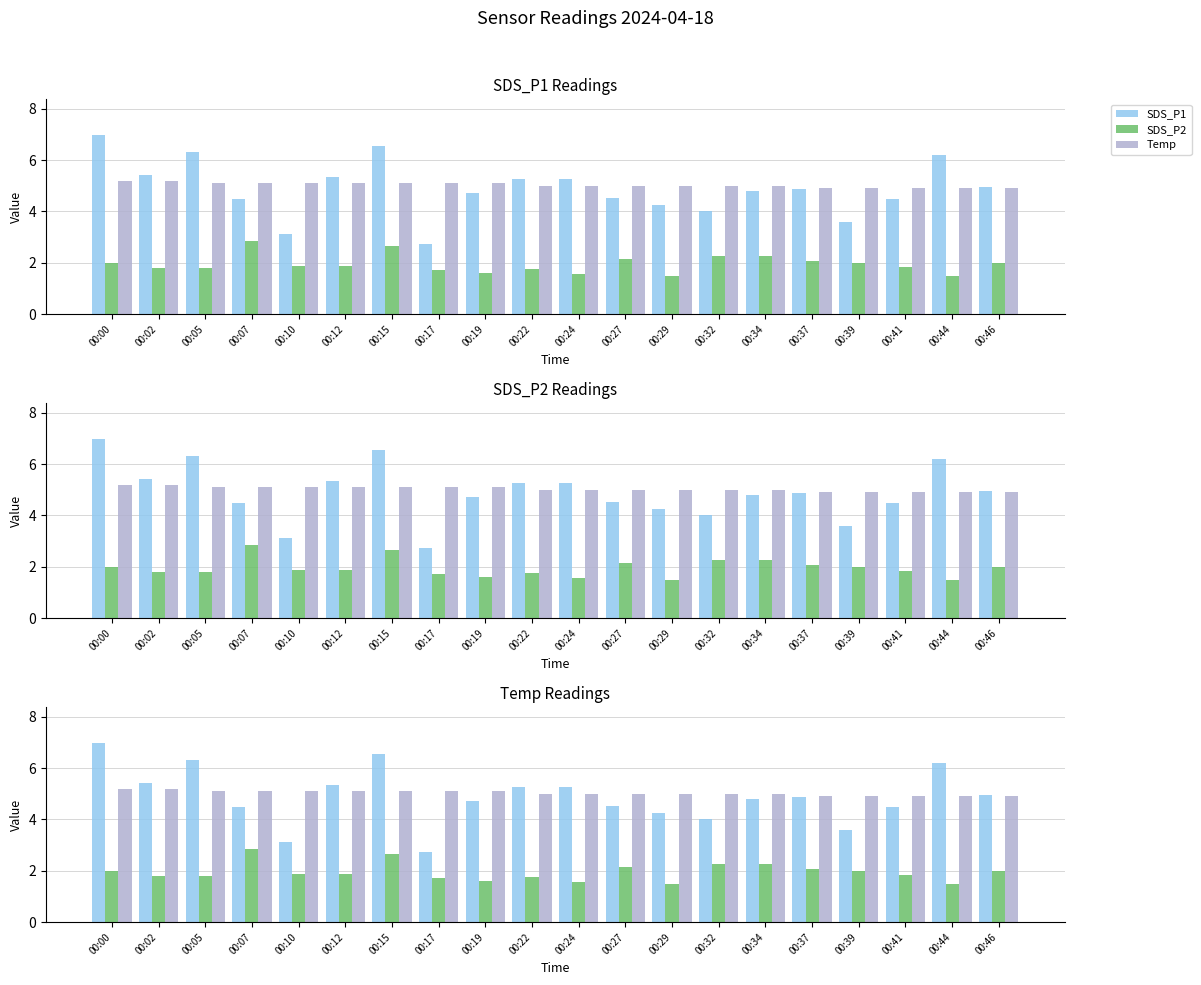

Reading left to right, what are all the values shown in this chart?

SDS_P1: 7.0	5.4	6.3	4.5	3.1	5.3	6.5	2.8	4.7	5.3	5.2	4.5	4.2	4.0	4.8	4.9	3.6	4.5	6.2	5.0
SDS_P2: 2.0	1.8	1.8	2.8	1.9	1.9	2.7	1.7	1.6	1.8	1.6	2.1	1.5	2.2	2.2	2.0	2.0	1.9	1.5	2.0
Temp: 5.2	5.2	5.1	5.1	5.1	5.1	5.1	5.1	5.1	5.0	5.0	5.0	5.0	5.0	5.0	4.9	4.9	4.9	4.9	4.9